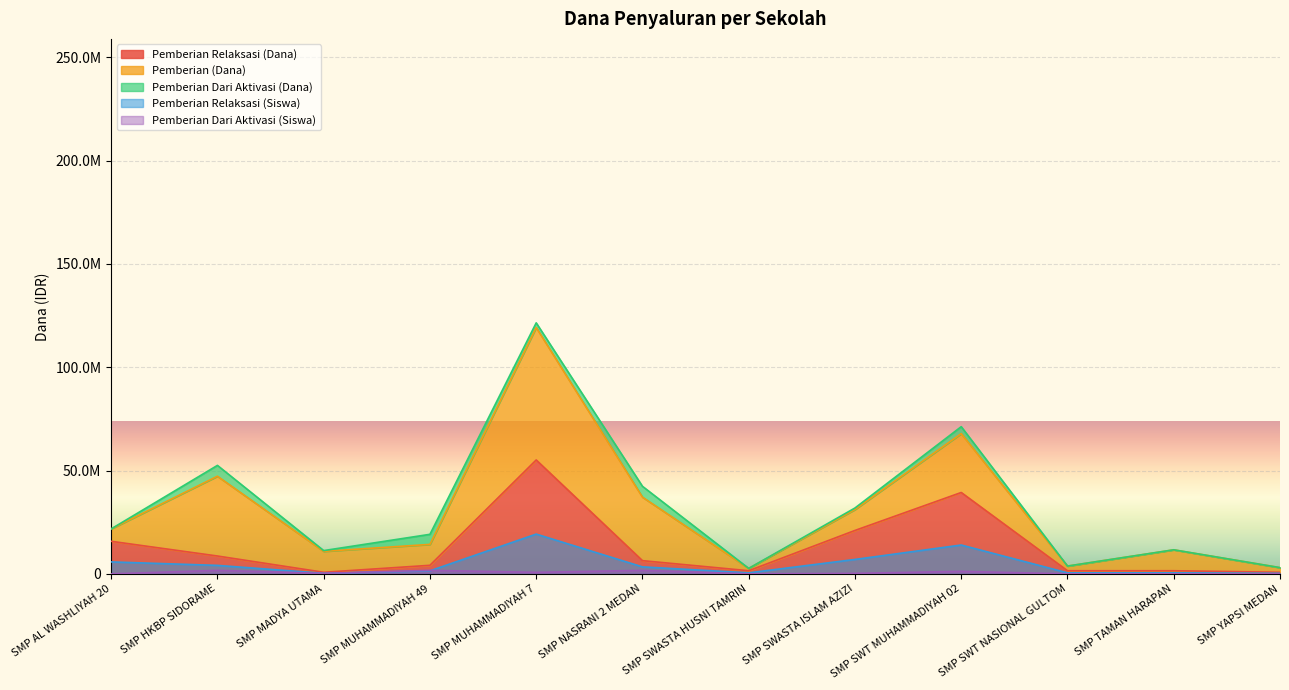

Does the chart display data point markers on the line(s)?

No